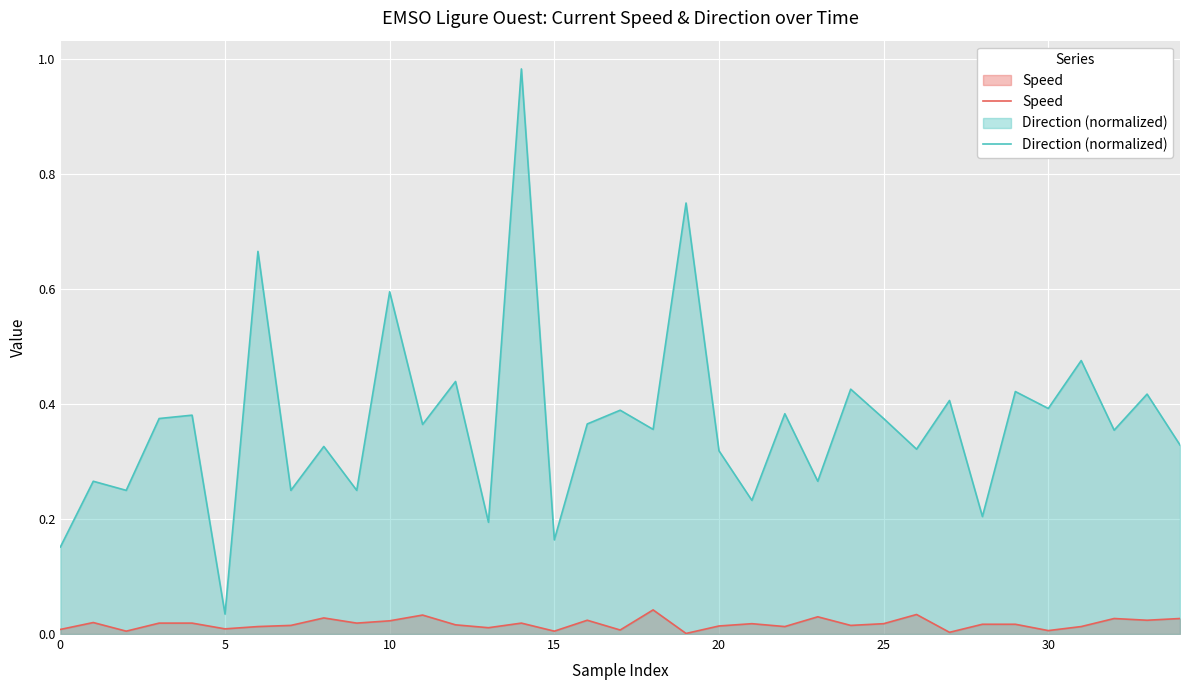

List the series in order of their overall mean, lowest first.

Speed, Direction (normalized)